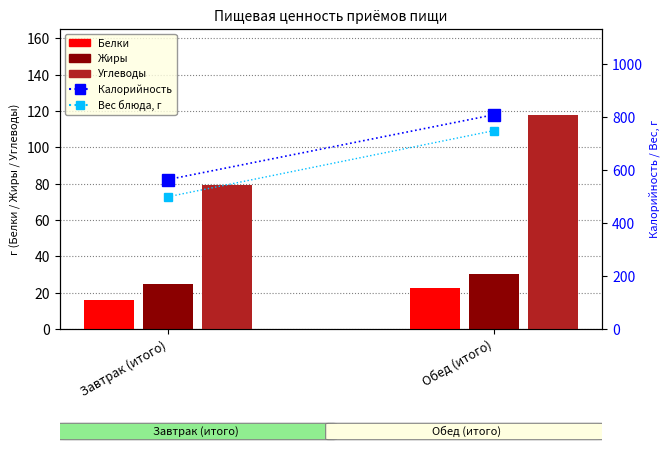

The Жиры series shows 42.3 at Обед (итого). True or false?

False